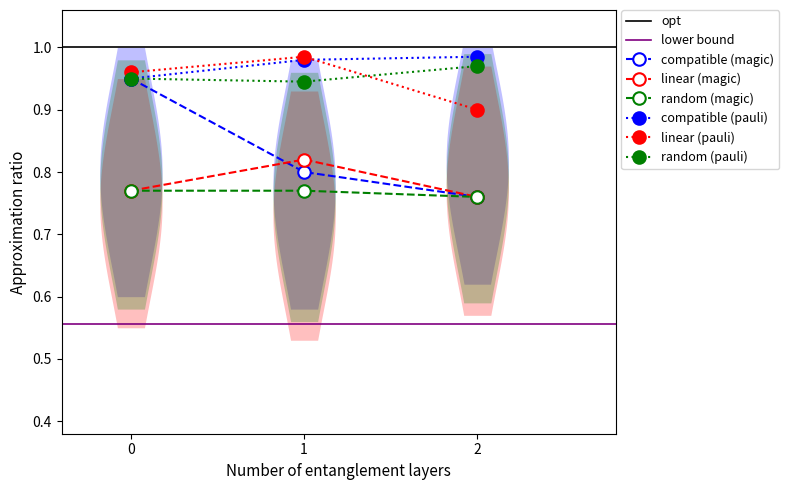

What is the difference between the highest and lowest values at 0?

0.2